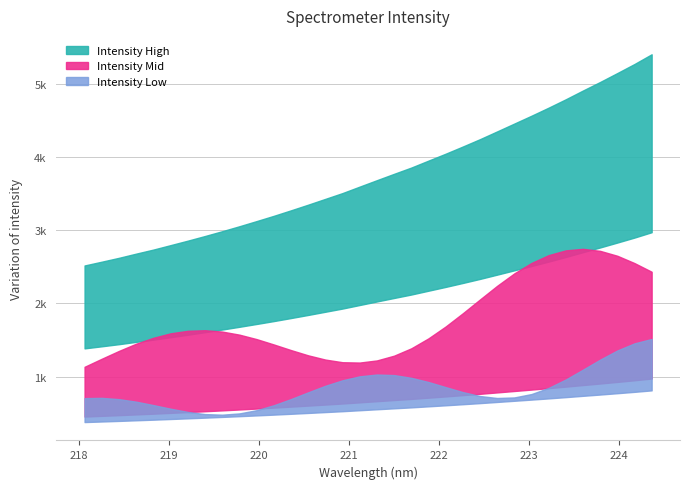

List the labels in order of value, smallest first.

218.0596, 218.2508, 218.442, 218.6332, 218.8244, 219.0156, 219.2067, 219.3979, 219.589, 219.7801, 219.9712, 220.1623, 220.3533, 220.5444, 220.7354, 220.9264, 221.1174, 221.3083, 221.4993, 221.6902, 221.8812, 222.0721, 222.263, 222.4538, 222.6447, 222.8355, 223.0264, 223.2172, 223.408, 223.5987, 223.7895, 223.9802, 224.1709, 224.3616